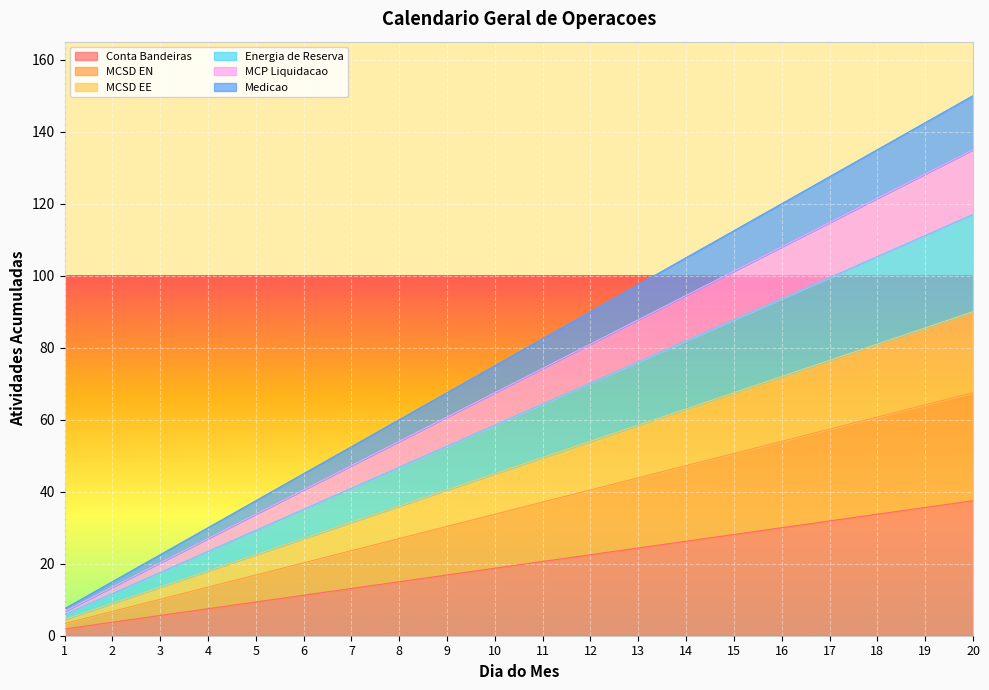

What is the smallest value displayed?

1.9